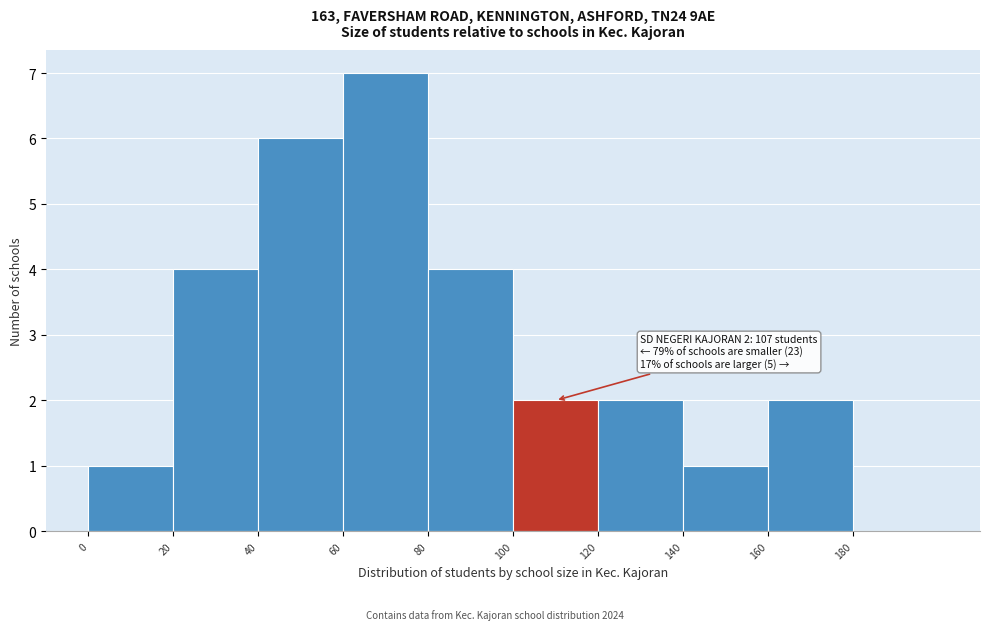

Over which range of the x-axis is the bar tallest?

60 to 80